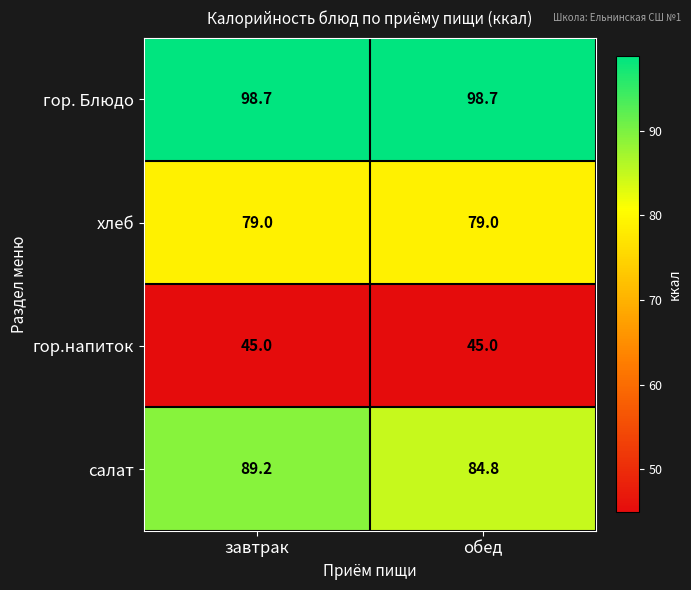

Count the number of data series in this chart.

4